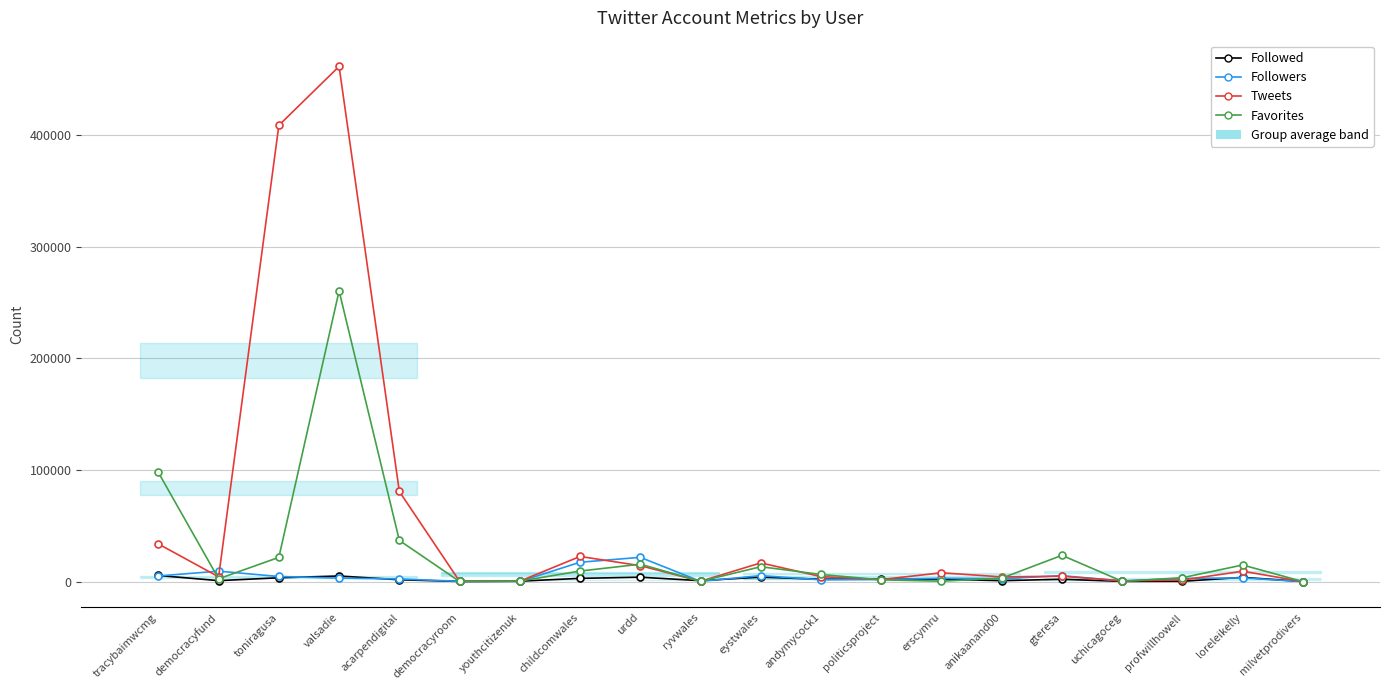

Rank the series by their maximum value, from highest to lowest.

Tweets, Favorites, Followers, Followed